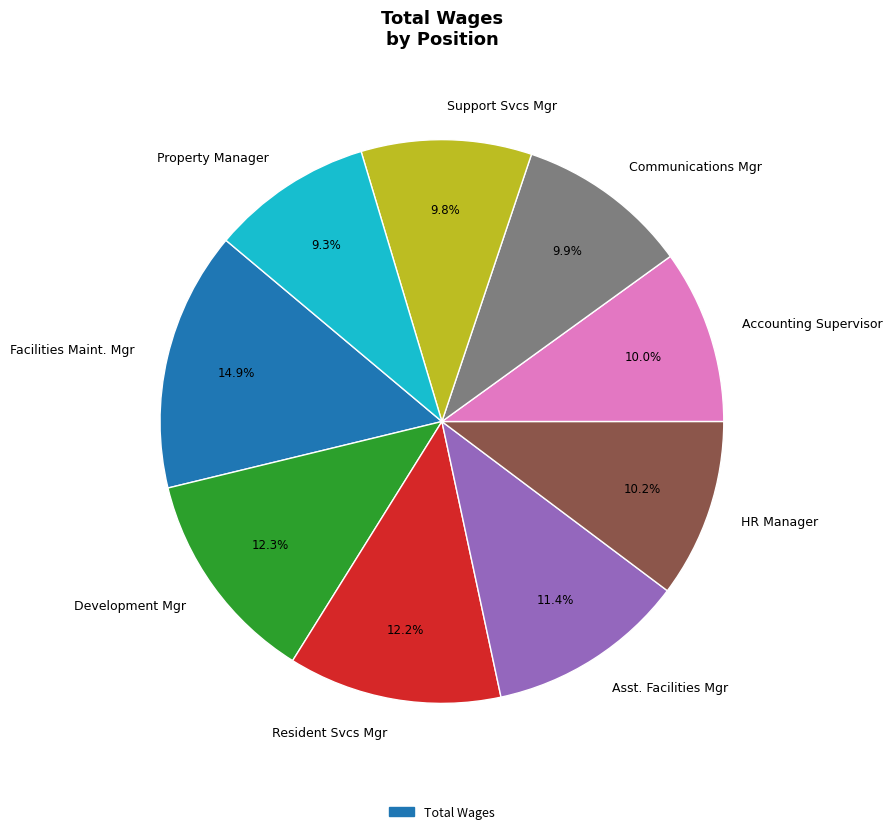

What portion of the pie excludes Accounting Supervisor?

90.0%